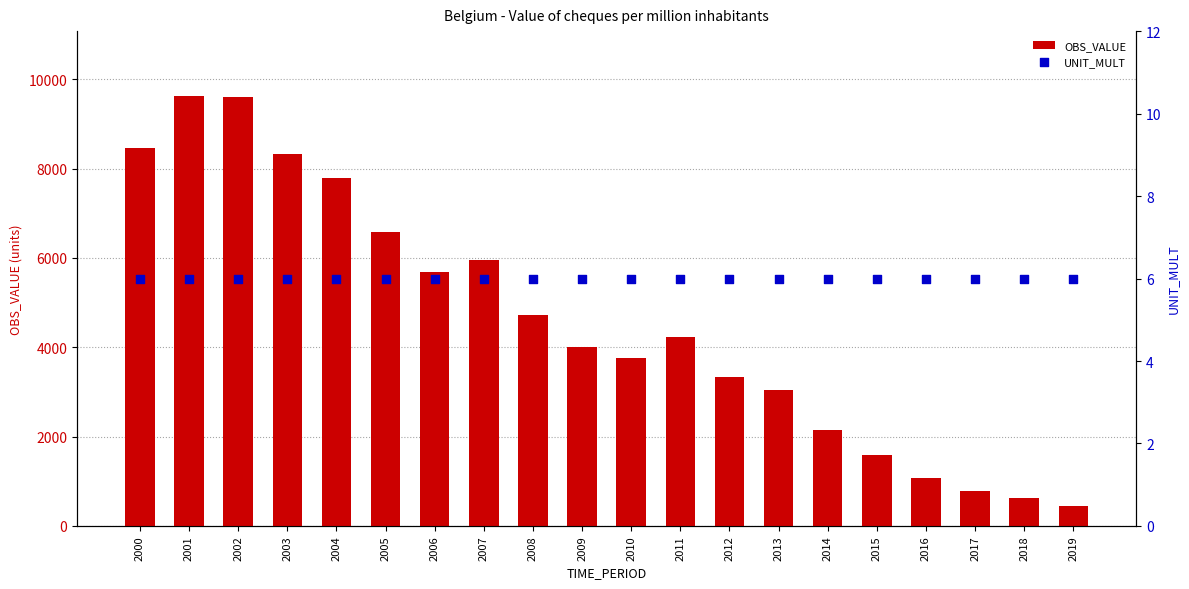

Which series has the widest spread of Y values?

OBS_VALUE